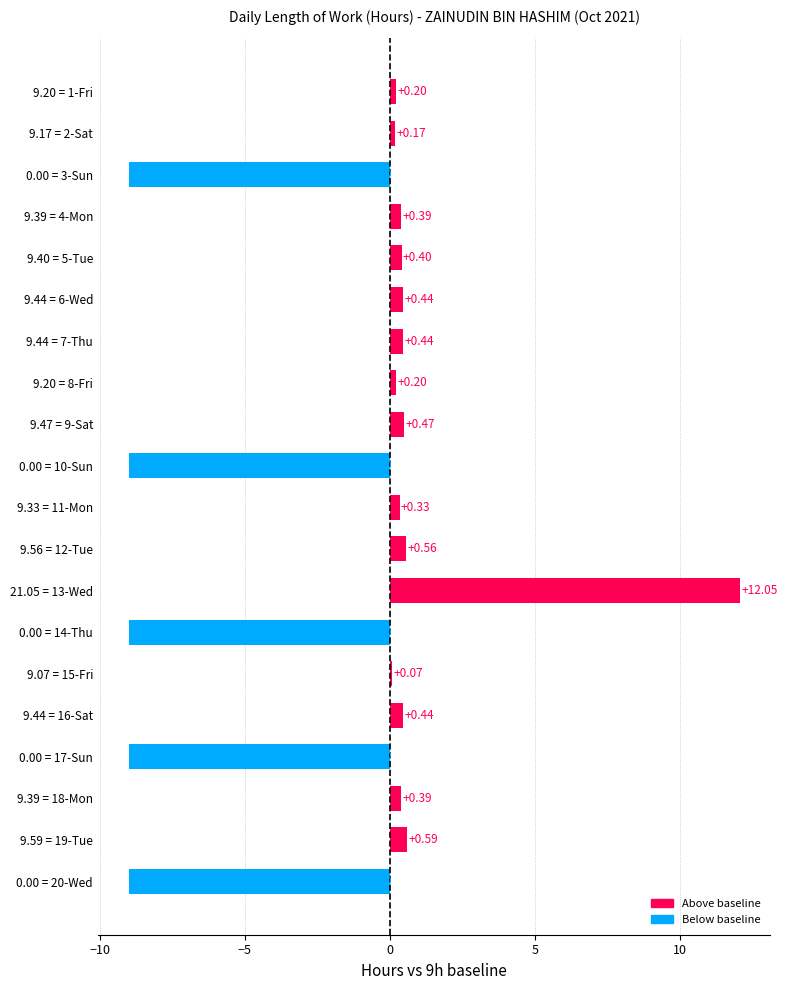

What is the difference between the maximum and minimum values?

21.1